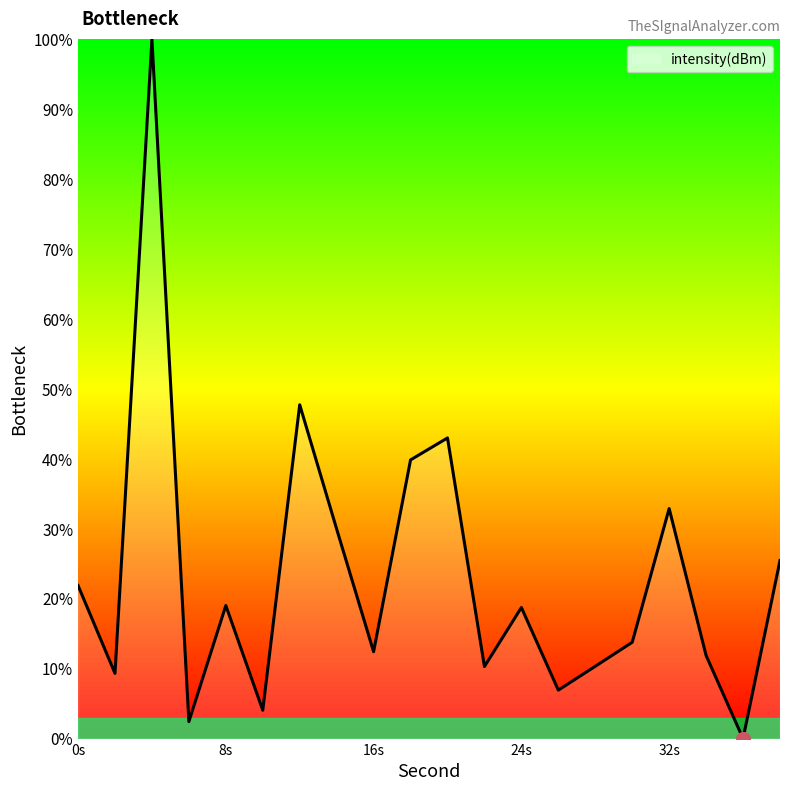

Does the chart have visible grid lines?

No